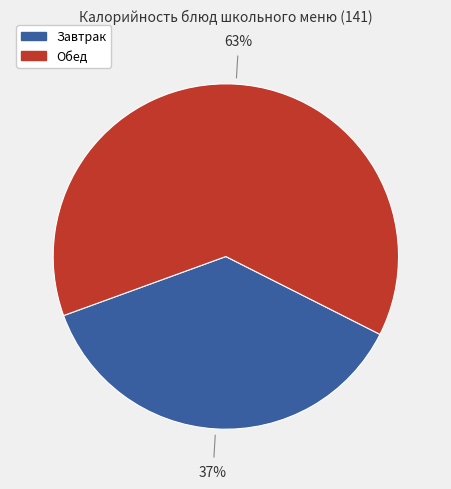

Does any single category account for the majority?

Yes